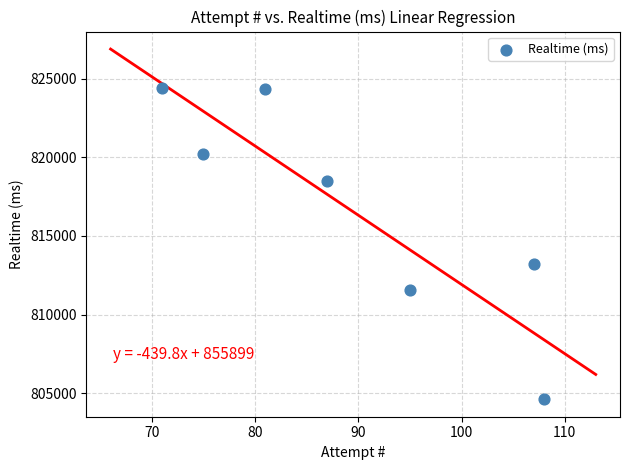

What Y value in the scatter plot is closest to 814531?

813219